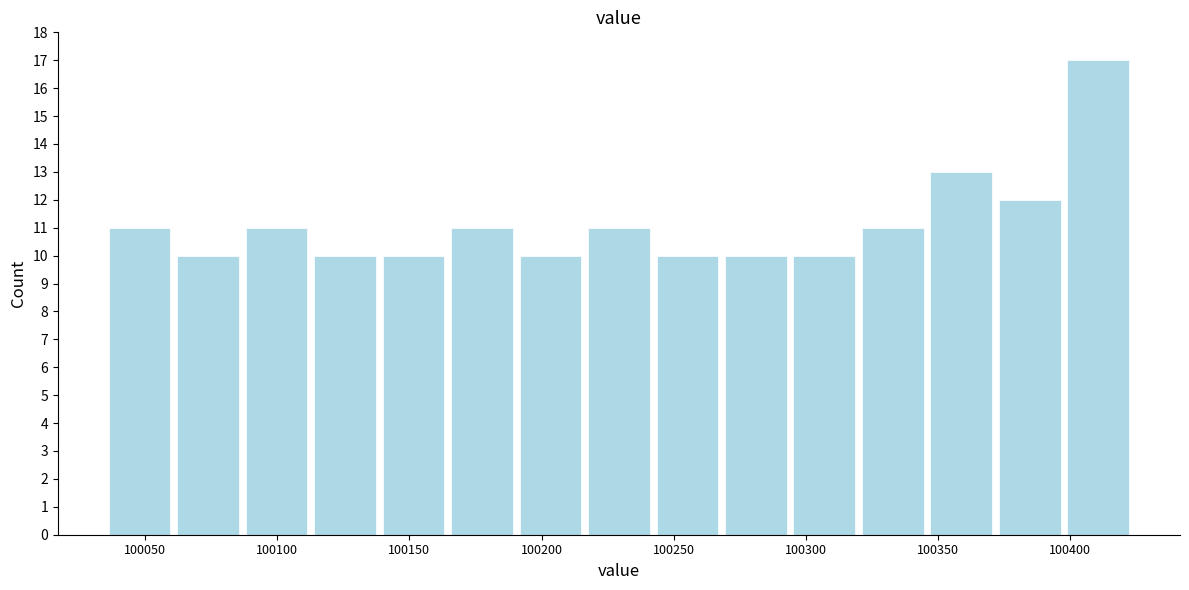

Reading left to right, transcribe this chart: for each bar, give the range it covers on the x-axis and its height. Neither the bar edges nor the heights are printed on the chart, so give them approximately, as read against the axes.

100035 to 100060: 11
100060 to 100085: 10
100085 to 100115: 11
100115 to 100140: 10
100140 to 100165: 10
100165 to 100190: 11
100190 to 100215: 10
100215 to 100240: 11
100240 to 100270: 10
100270 to 100295: 10
100295 to 100320: 10
100320 to 100345: 11
100345 to 100370: 13
100370 to 100400: 12
100400 to 100425: 17